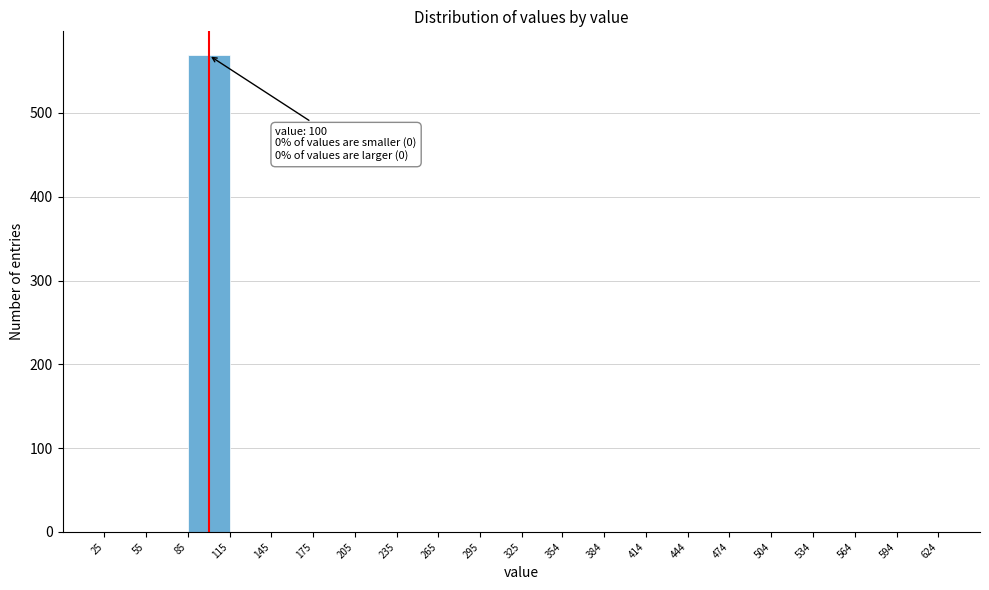

Which range on the x-axis has the tallest bar?

85 to 115